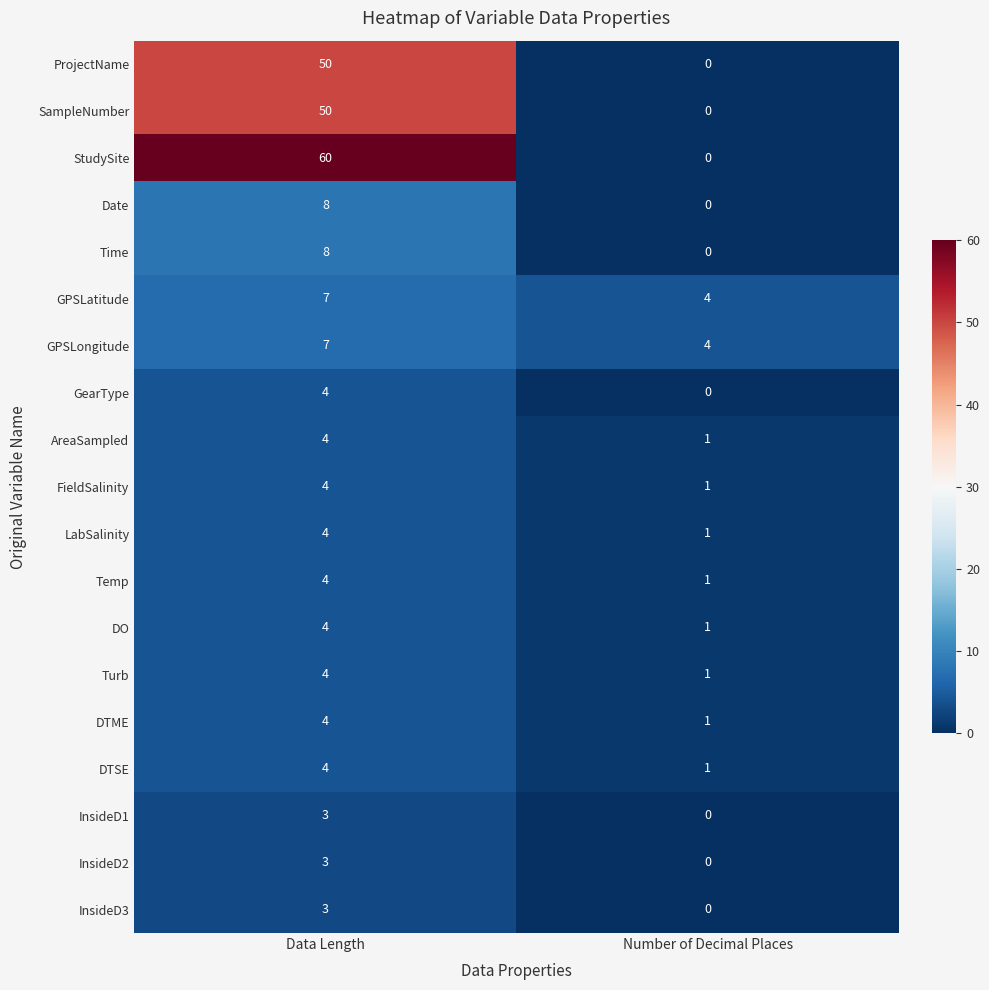

What is the sum of the GPSLatitude values at Number of Decimal Places and Data Length?

11